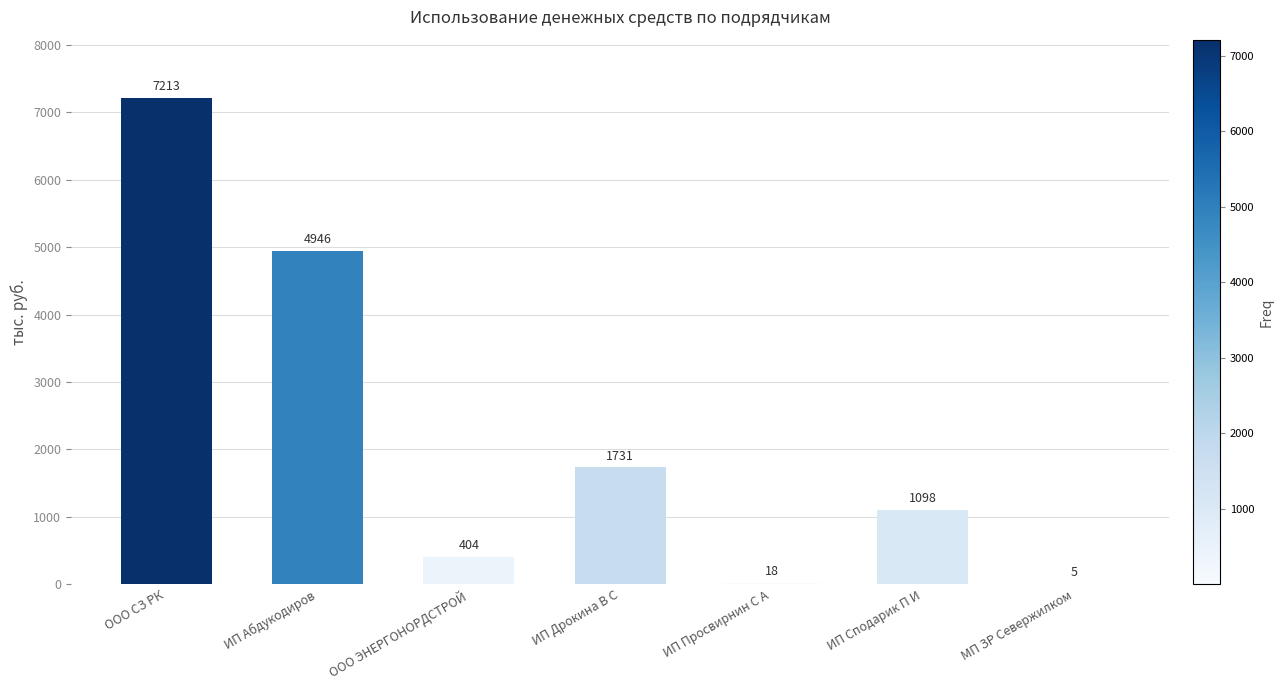

Which label corresponds to the largest value in the chart?

ООО СЗ РК